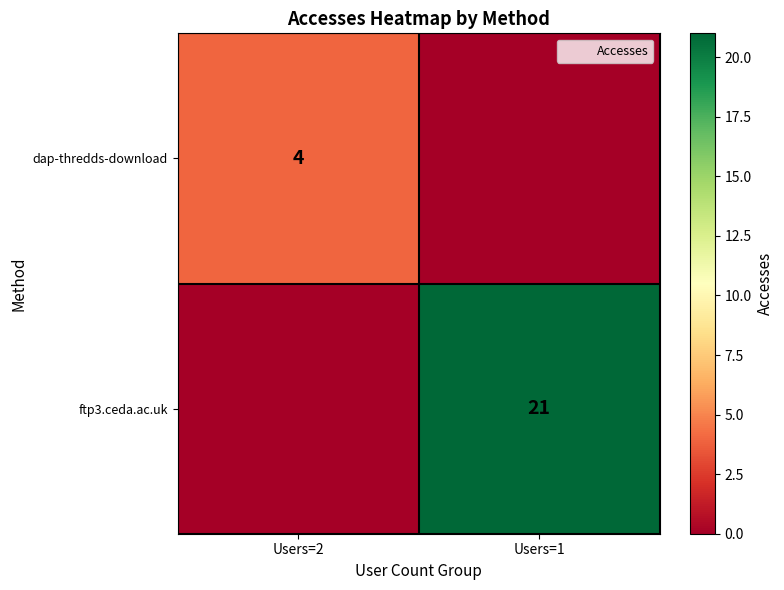

Is the value of dap-thredds-download at Users=2 greater than the value of ftp3.ceda.ac.uk at Users=1?

No